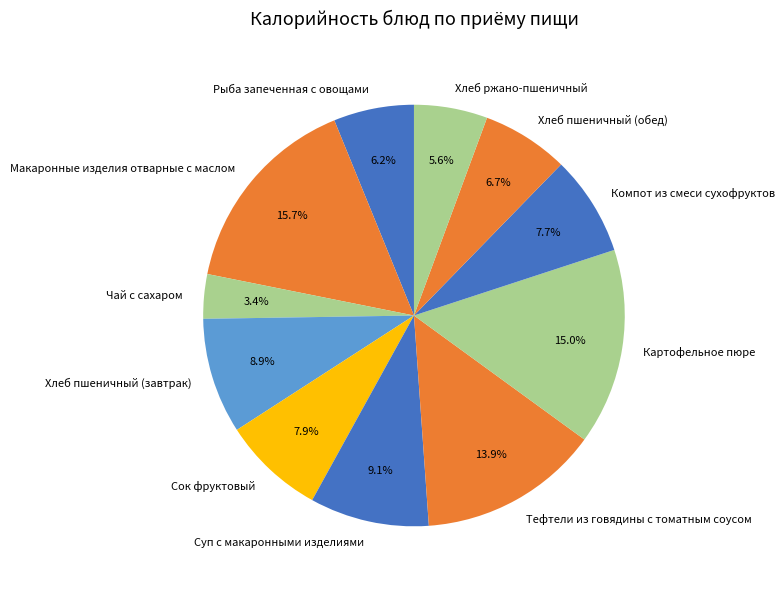

To the nearest percent, what portion does Сок фруктовый represent?

8%